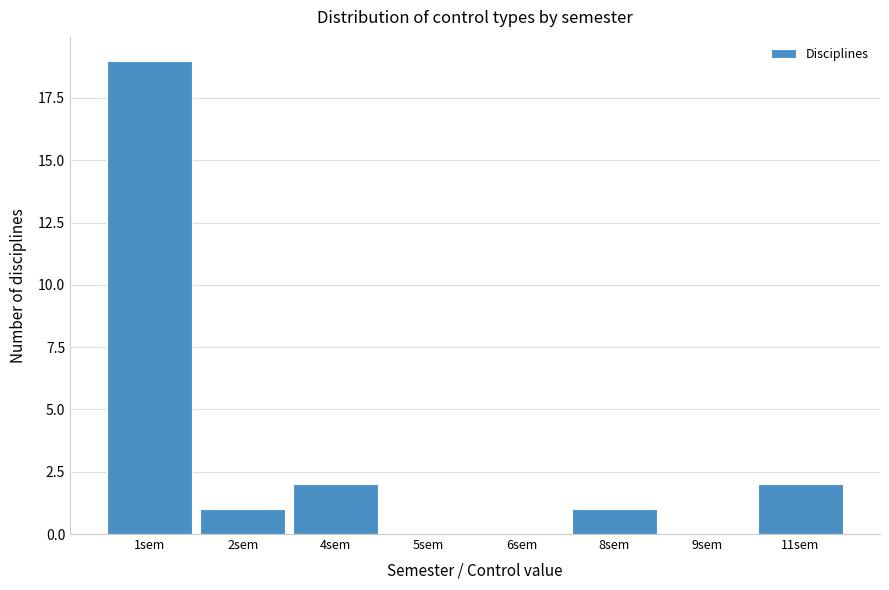

Reading left to right, transcribe all the data shown in this chart.

1sem=19	2sem=1	4sem=2	5sem=0	6sem=0	8sem=1	9sem=0	11sem=2